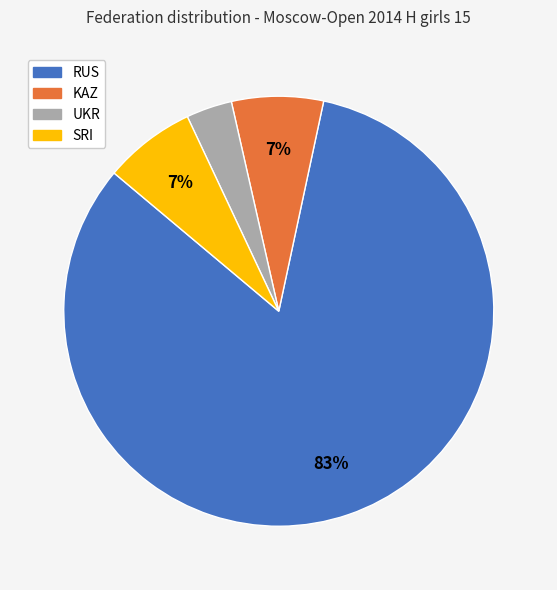

Between RUS and KAZ, which is larger?

RUS